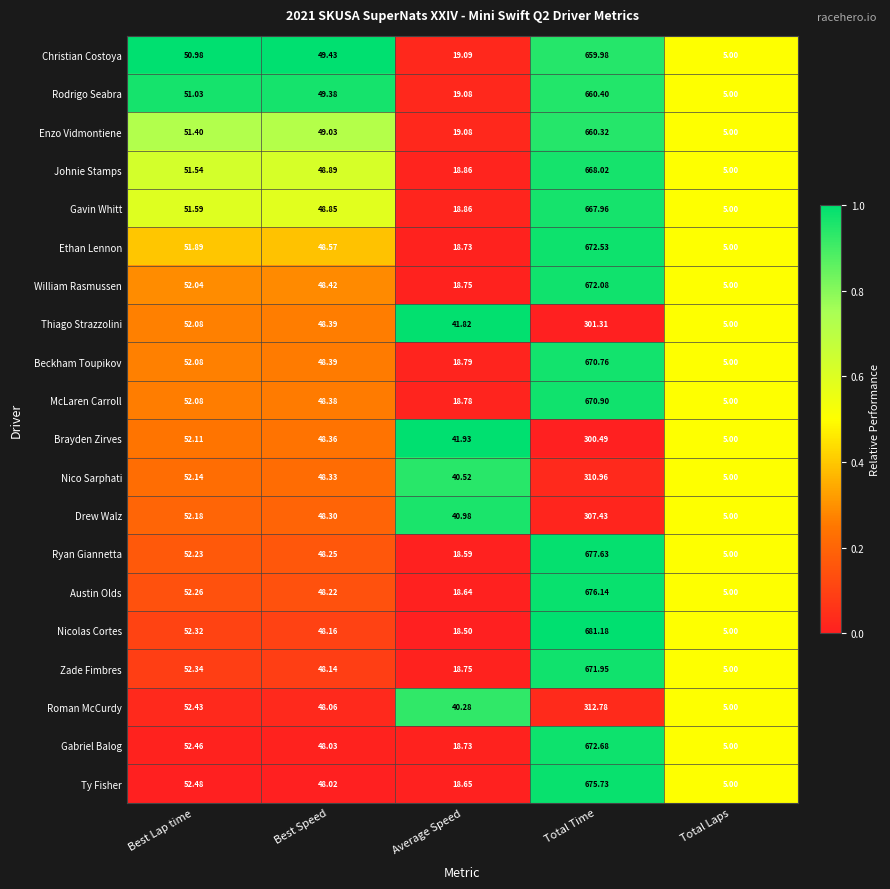

Which category has the highest value across all series?

Total Time